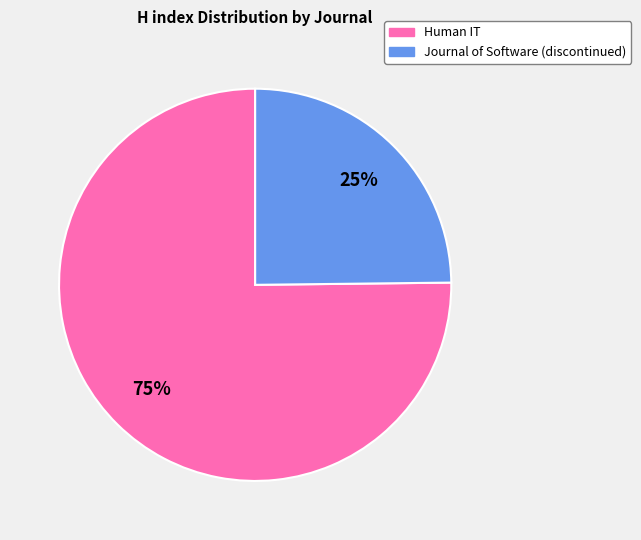

Rank the categories by value from highest to lowest.

Human IT, Journal of Software (discontinued)